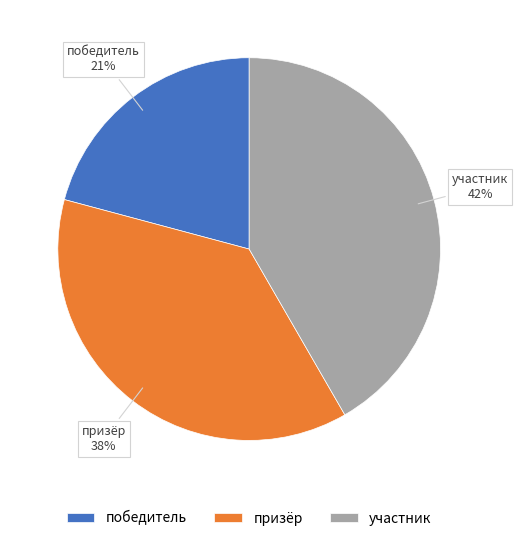

Combined, do участник and победитель account for over 50%?

Yes